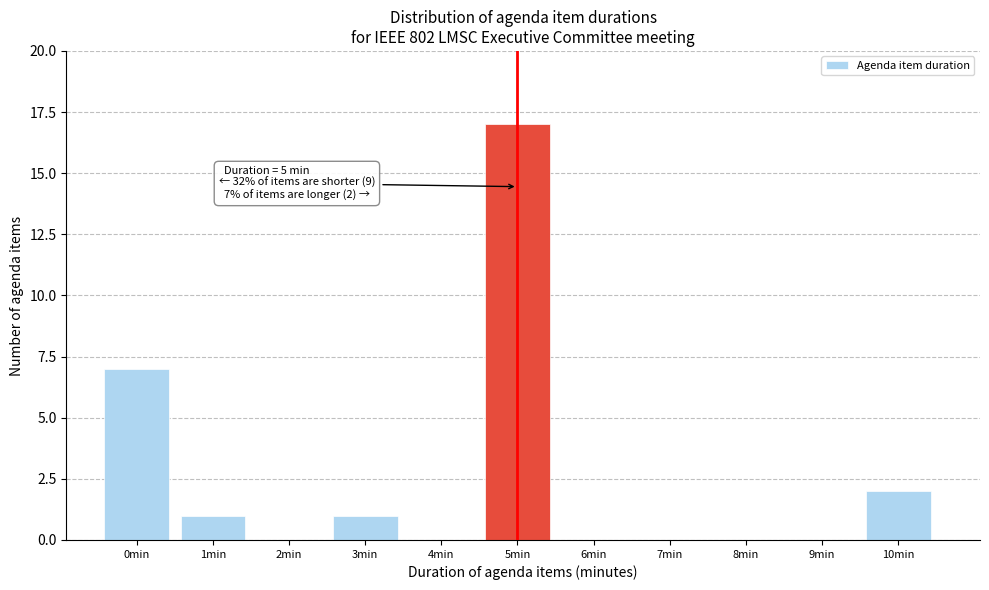

Reading left to right, extract all data points from this chart.

0min=7	1min=1	2min=0	3min=1	4min=0	5min=17	6min=0	7min=0	8min=0	9min=0	10min=2